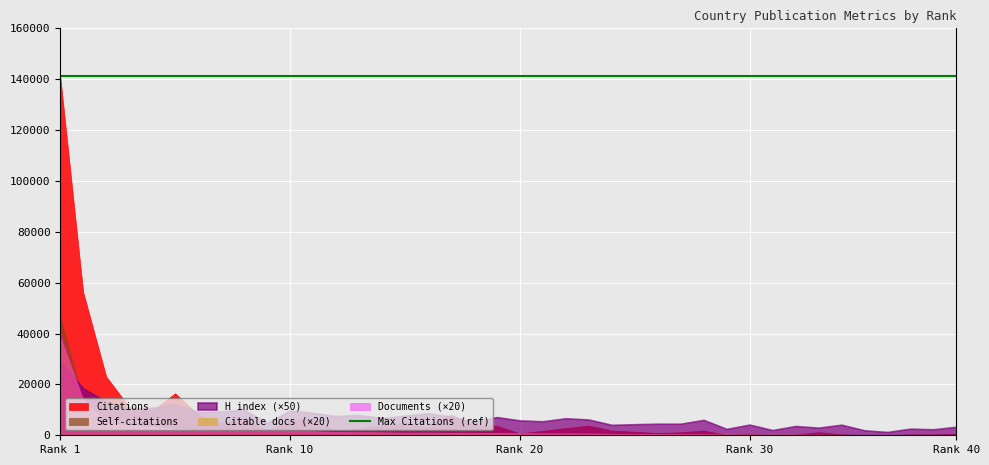

Reading left to right, what are all the values shown in this chart?

Citations: 141252	56346	23137	11181	9647	16534	8216	4987	6501	1925	5856	6698	1672	2740	4077	5044	3063	8109	4299	3742	746	1762	2860	3824	1877	1411	895	1167	1877	153	506	27	294	1213	374	81	4	365	330	604
Self-citations: 46743	13673	2506	1450	1615	1986	1043	873	559	222	689	624	129	349	709	304	786	229	147	227	139	227	318	186	146	138	113	117	89	15	34	14	38	42	64	23	3	50	9	13
H index: 584	369	265	210	216	244	183	188	200	99	194	176	151	160	135	154	173	146	106	143	117	110	134	124	82	87	91	91	121	50	84	41	73	60	83	39	26	52	47	67
Citable documents: 1919	693	242	199	169	119	103	92	90	88	85	79	65	59	57	50	52	48	49	43	40	37	36	35	29	26	26	24	21	17	16	15	13	13	9	8	6	7	6	6
Documents: 2025	709	263	205	173	123	107	94	91	88	85	79	69	60	57	52	52	50	50	43	41	38	37	35	29	26	26	24	21	17	16	15	14	13	9	8	7	7	6	6